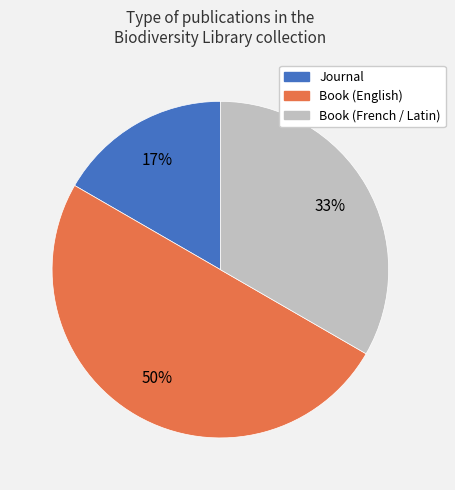

How many segments does this pie chart have?

3